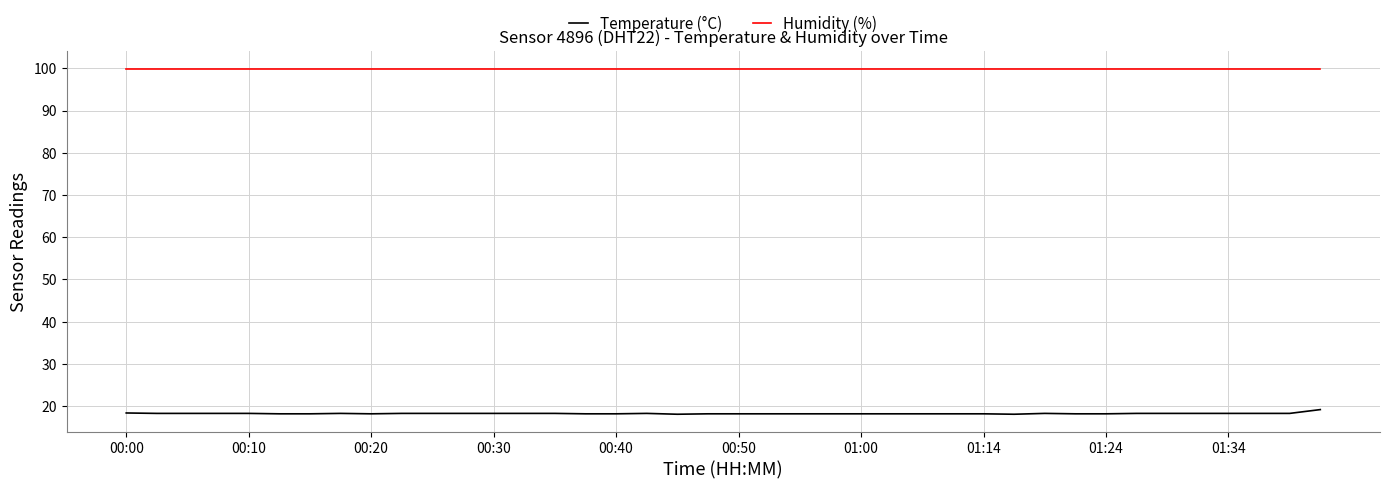

What is the highest value of the Temperature (°C) series?

19.2